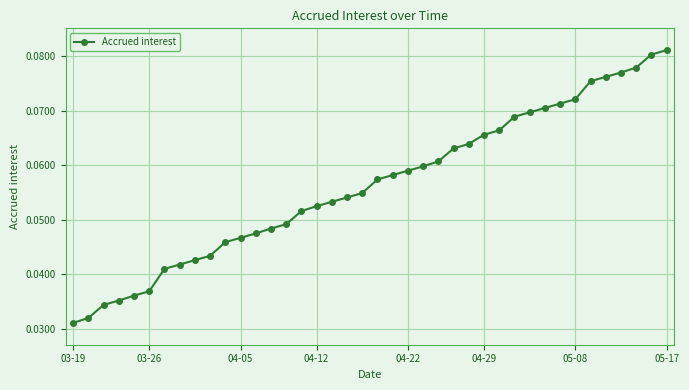

What is the sum of all values?

2.3